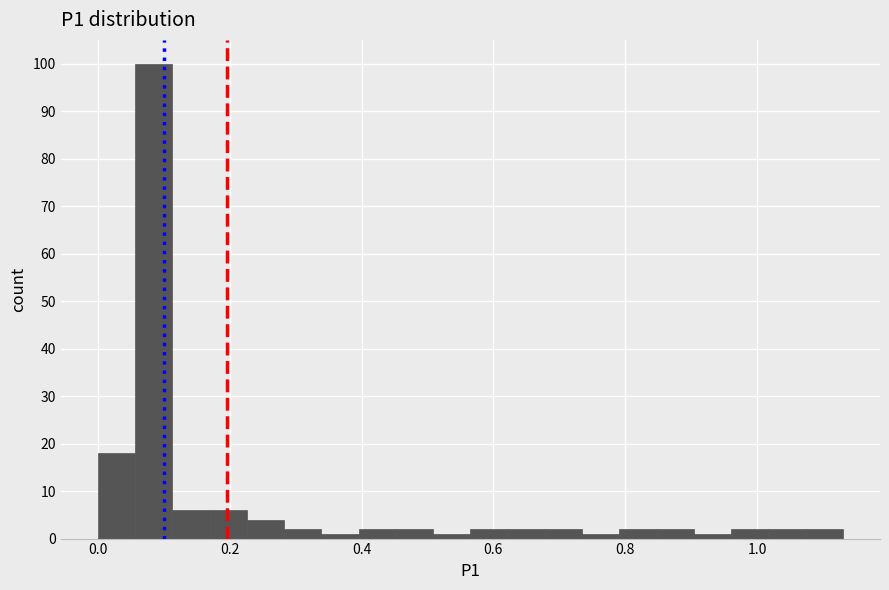

Around what value on the x-axis is the tallest bar? Give the approximate position of its centre, as read against the axis.

0.08